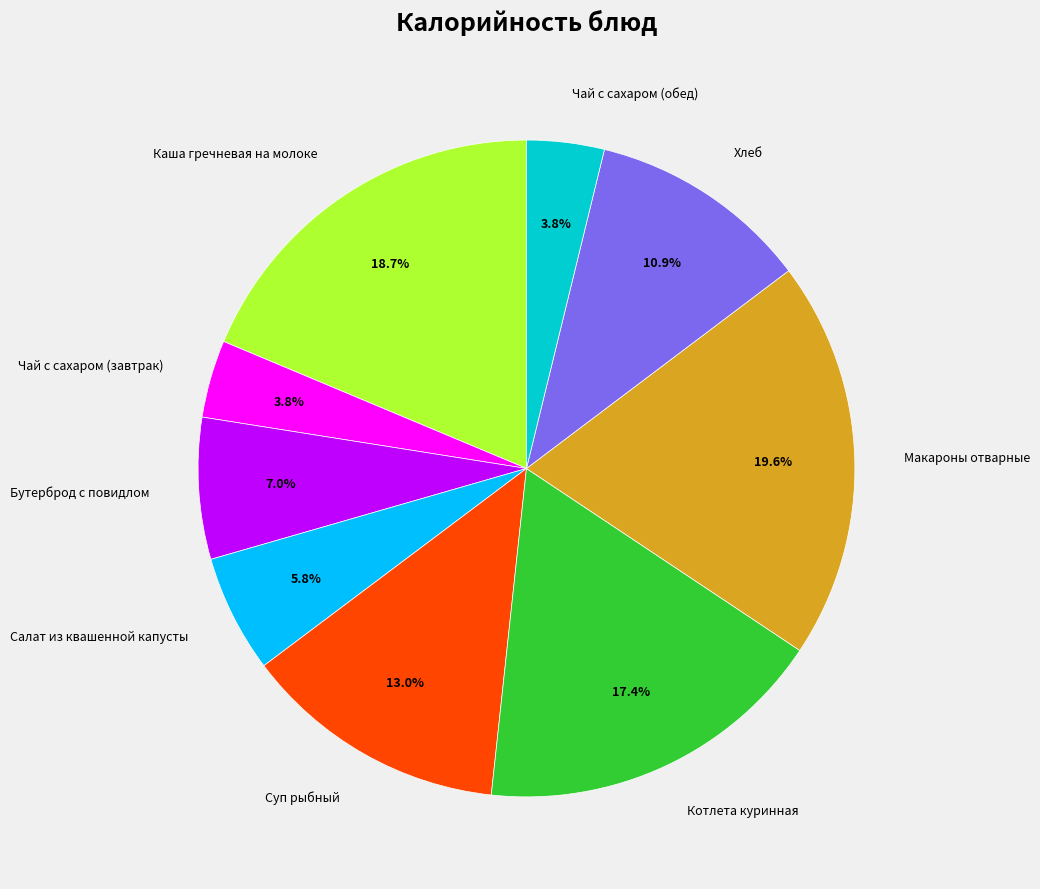

Is it true that Суп рыбный is 1% of the pie?

False